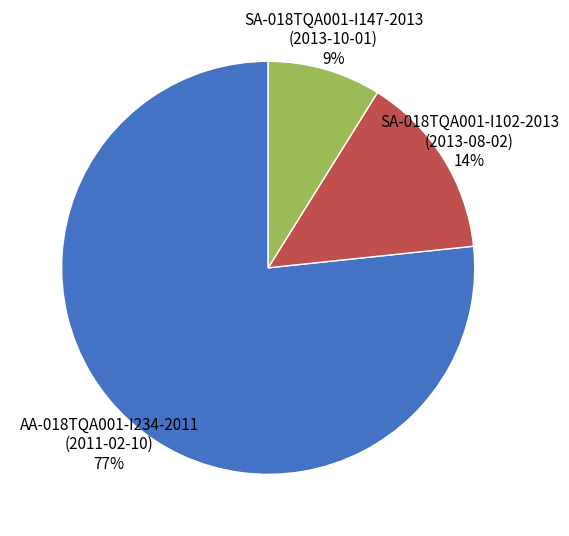

To the nearest percent, what is the difference between the largest and smallest slice percentages?

68%